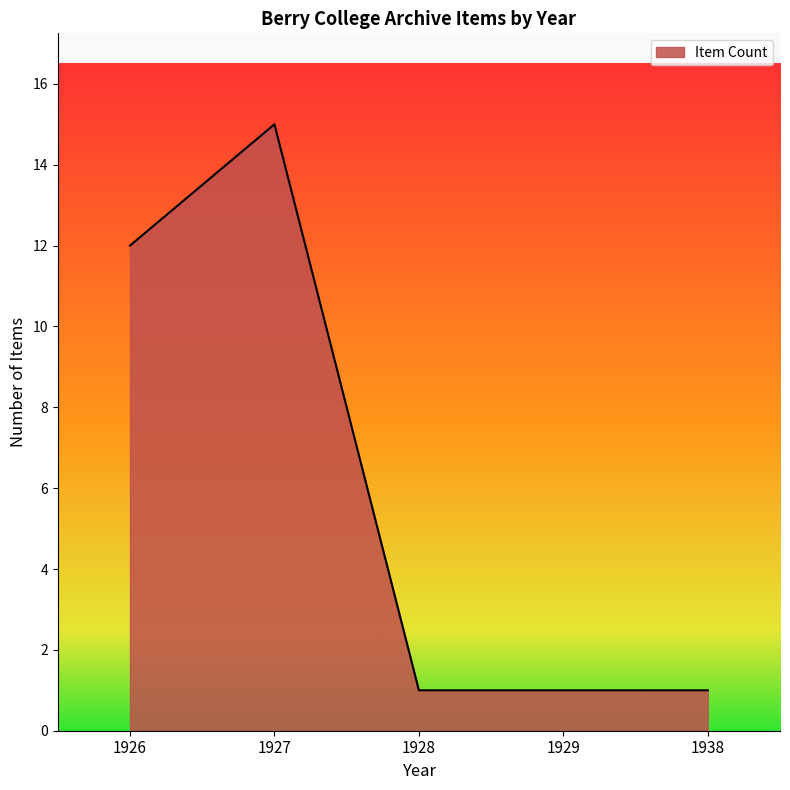

At which label is the value closest to 8?

1926